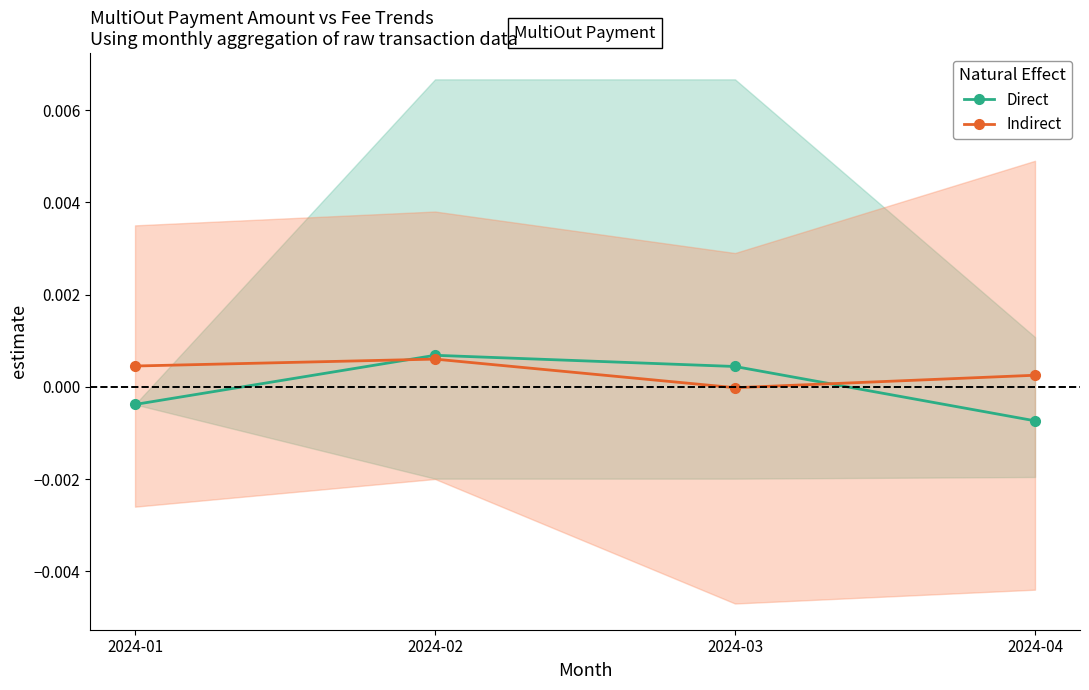

How many times do Indirect and Direct cross each other?

2